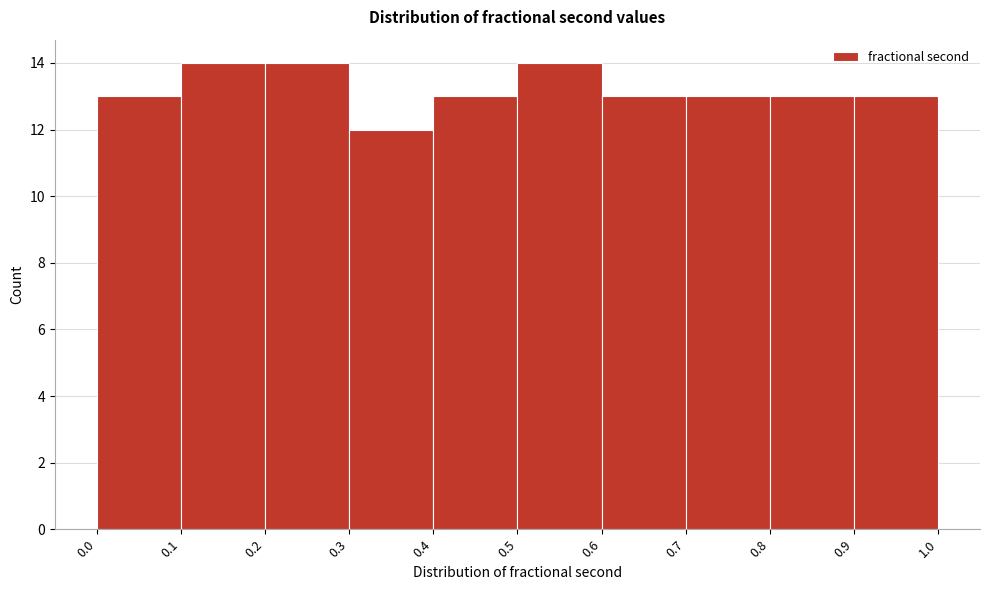

Reading left to right, list every bar in this chart as the range it spans on the x-axis followed by its height. The values are not printed on the chart, so give them approximately, as read against the axis.

0.0 to 0.1: 13
0.1 to 0.2: 14
0.2 to 0.3: 14
0.3 to 0.4: 12
0.4 to 0.5: 13
0.5 to 0.6: 14
0.6 to 0.7: 13
0.7 to 0.8: 13
0.8 to 0.9: 13
0.9 to 1.0: 13